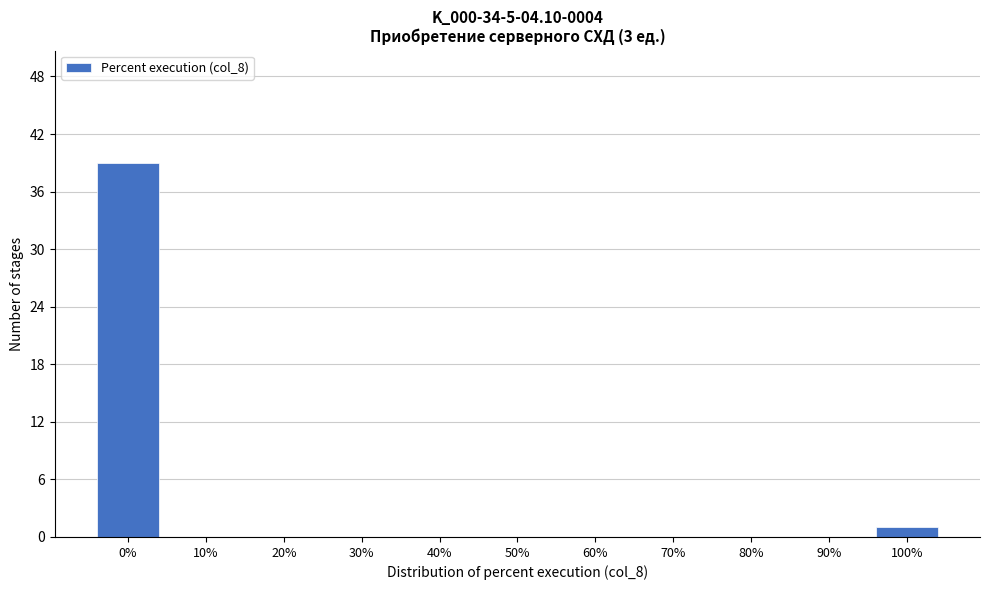

Reading left to right, extract all data points from this chart.

0%=39	10%=0	20%=0	30%=0	40%=0	50%=0	60%=0	70%=0	80%=0	90%=0	100%=1